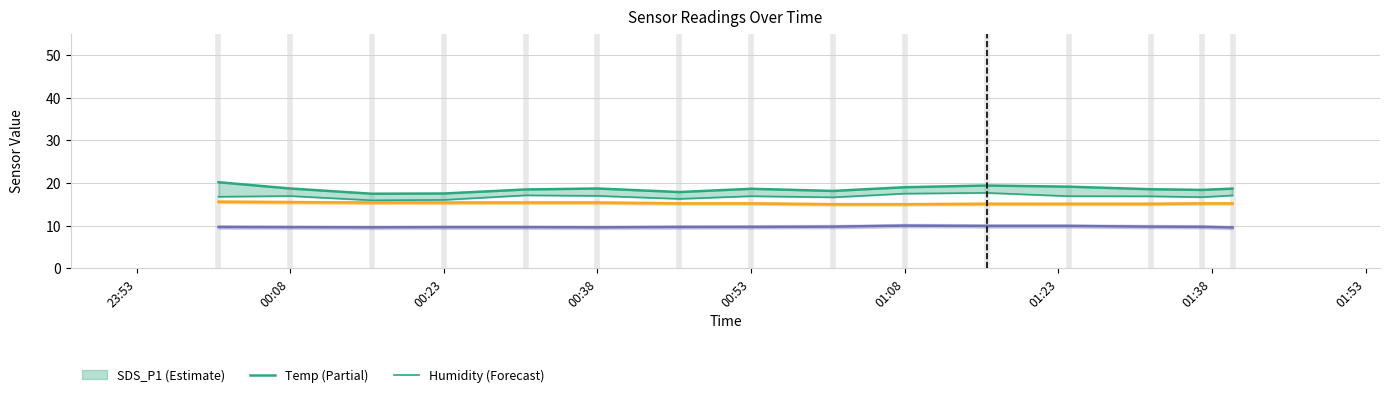

Does the chart have visible grid lines?

Yes